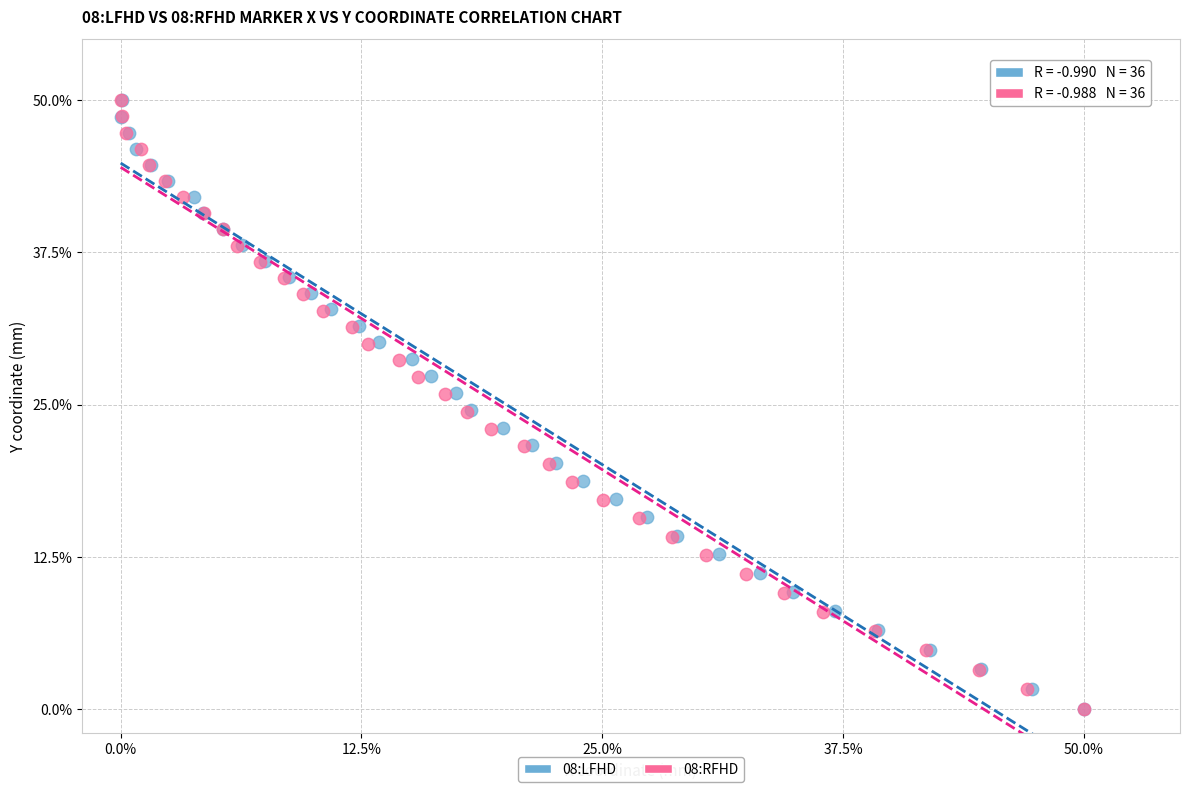

What are all the series names shown in the legend?

08:LFHD, 08:RFHD